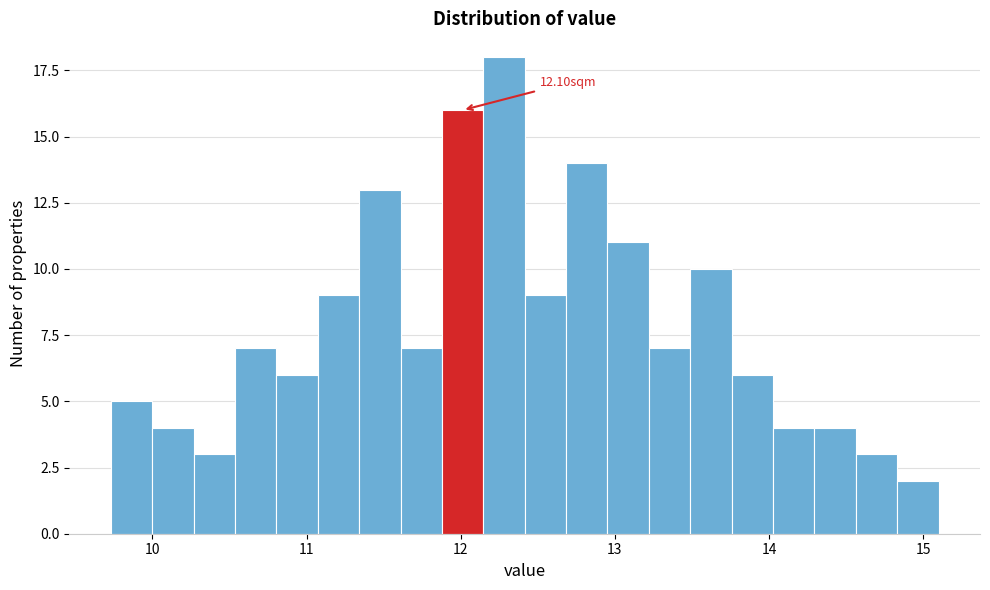

Around what value on the x-axis is the tallest bar? Give the approximate position of its centre, as read against the axis.

12.3